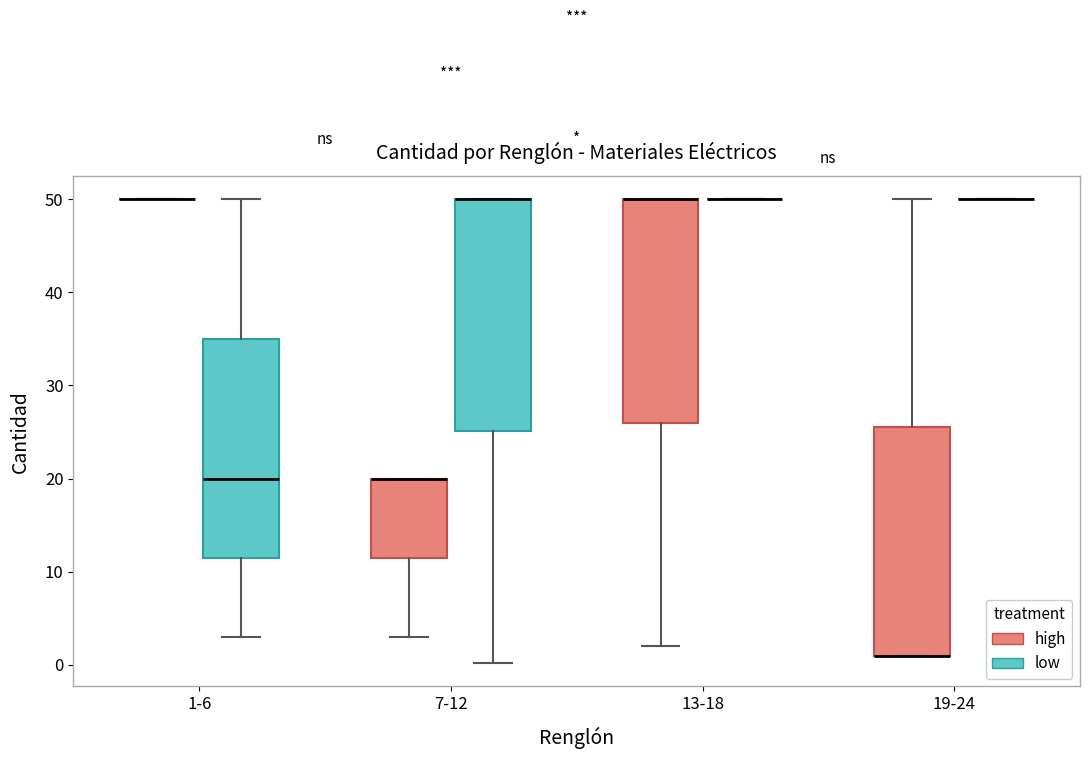

Reading left to right, read every box against the y-axis: the position of its median line, the range the box covers, and the ends of its whiskers. The values are not printed on the chart, so give them approximately, as read against the axis.

1-6 (high): box collapsed to a line at 50, whiskers 50 to 50
1-6 (low): median 20, box 12 to 35, whiskers 3 to 50
7-12 (high): median 20 (drawn on the box's upper edge), box 12 to 20, whiskers 3 to 20
7-12 (low): median 50 (drawn on the box's upper edge), box 25 to 50, whiskers 0 to 50
13-18 (high): median 50 (drawn on the box's upper edge), box 26 to 50, whiskers 2 to 50
13-18 (low): box collapsed to a line at 50, whiskers 50 to 50
19-24 (high): median 1 (drawn on the box's lower edge), box 1 to 26, whiskers 1 to 50
19-24 (low): box collapsed to a line at 50, whiskers 50 to 50